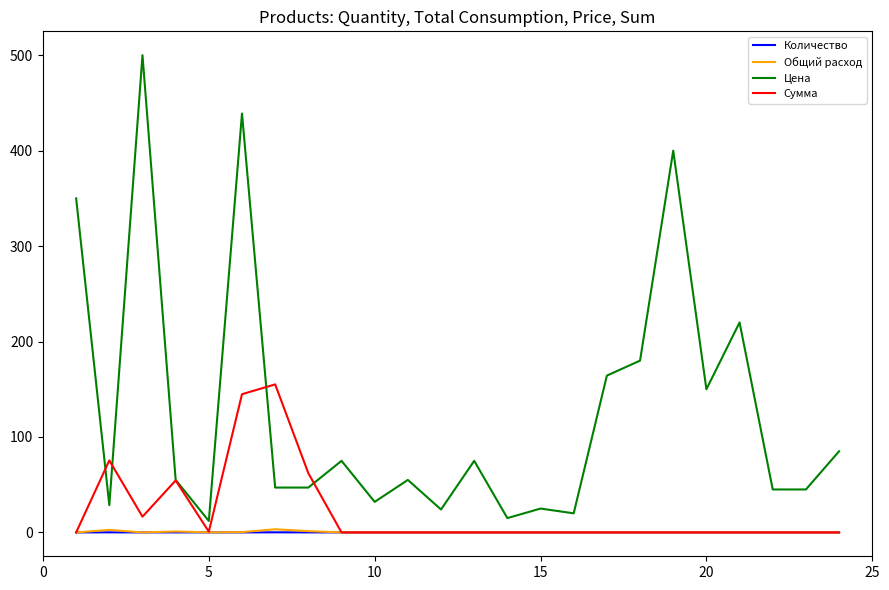

True or false: Количество and Цена cross at least once.

False